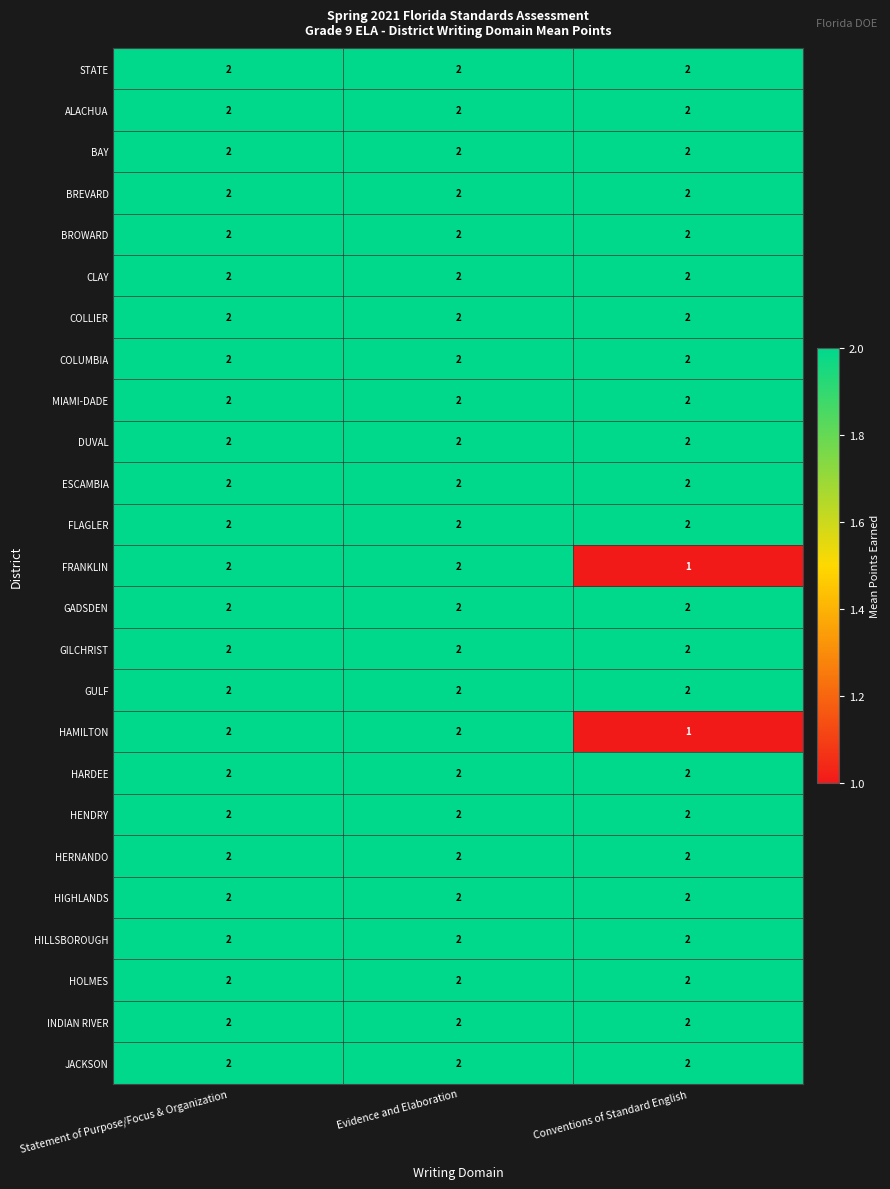

What is the sum of the BROWARD values at Evidence and Elaboration and Conventions of Standard English?

4